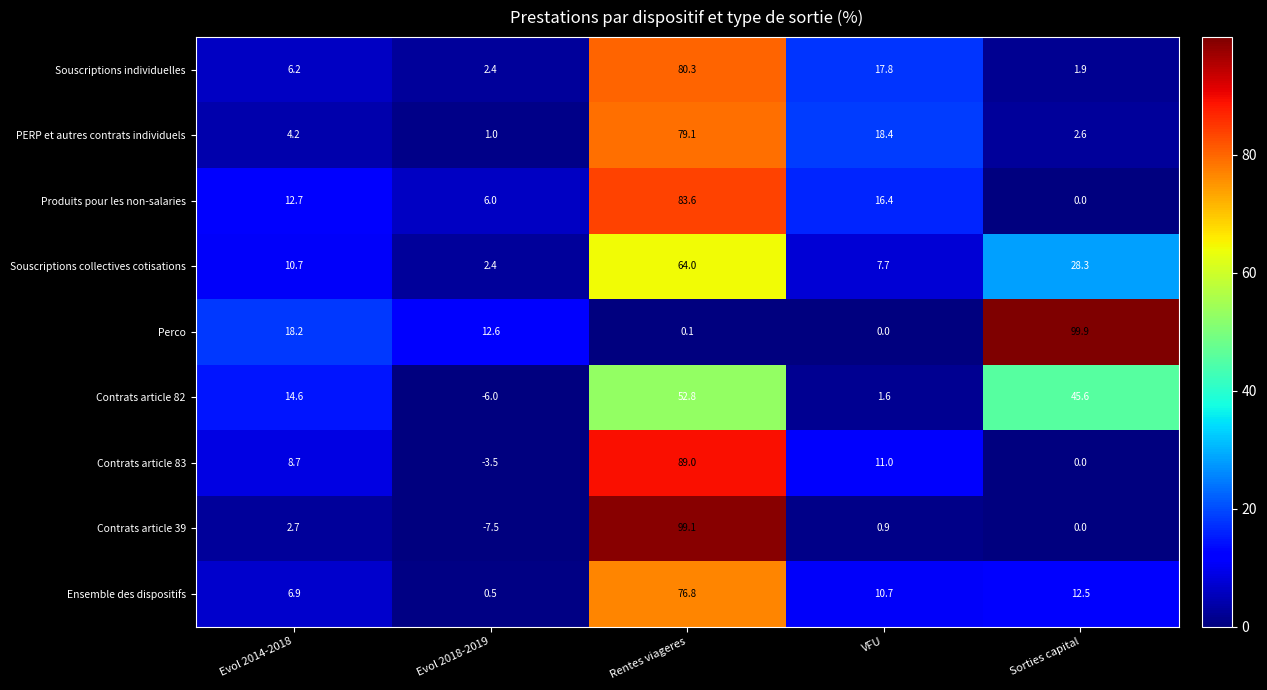

Where does the Contrats article 83 series first go above 8?

Evol 2014-2018